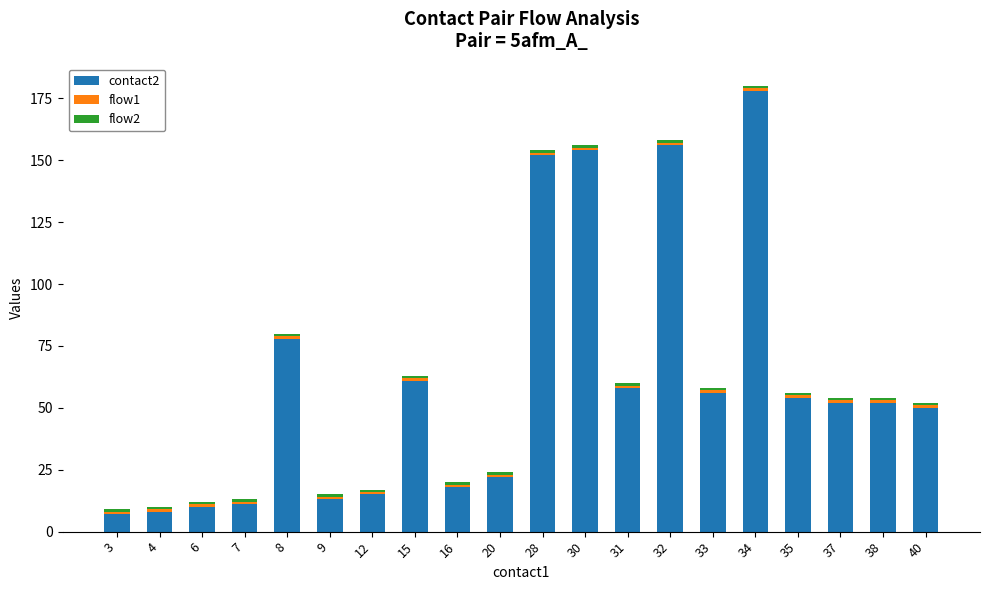

How many bars are there in total?

20